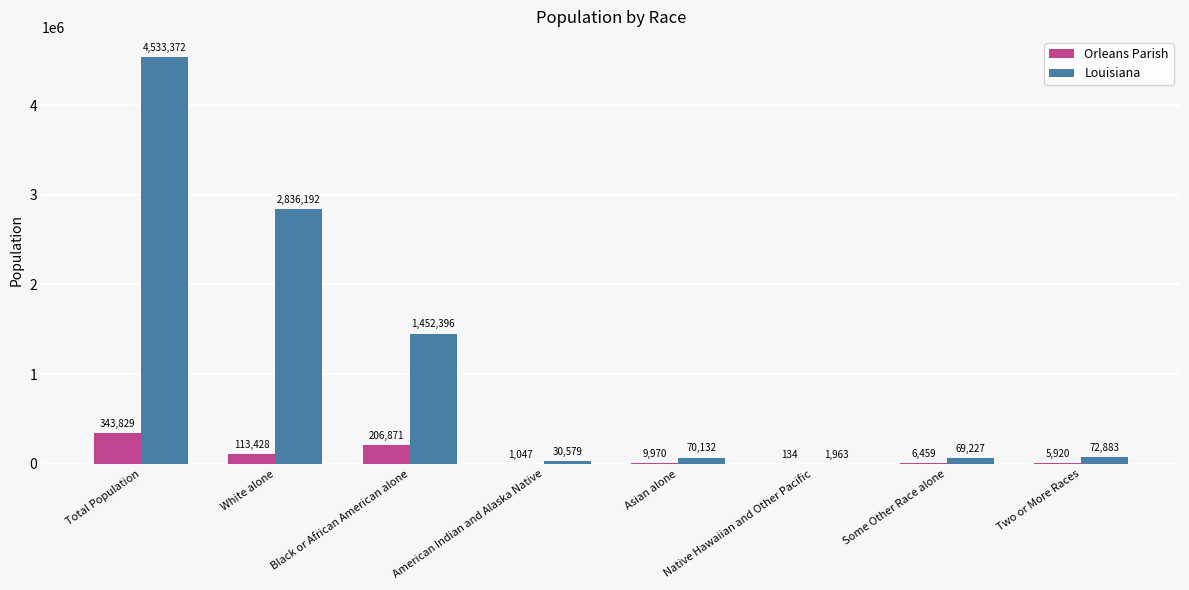

What is the sum of the Louisiana values at Total Population and Some Other Race alone?

4602599